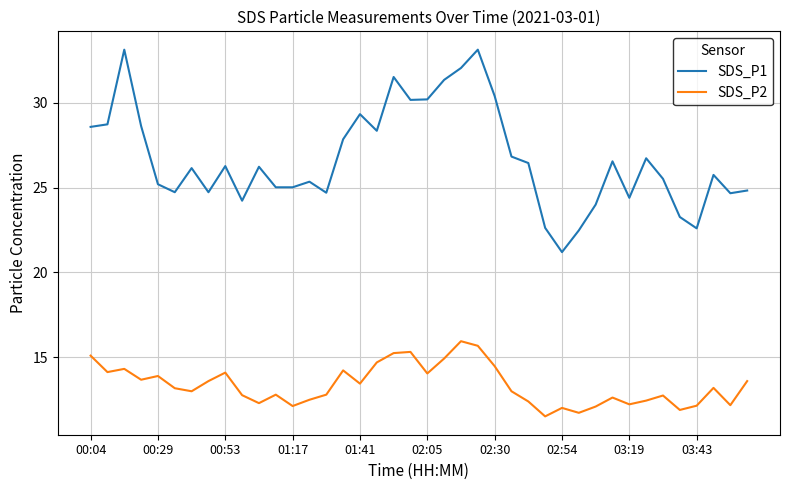

True or false: SDS_P2 and SDS_P1 intersect in this chart.

False